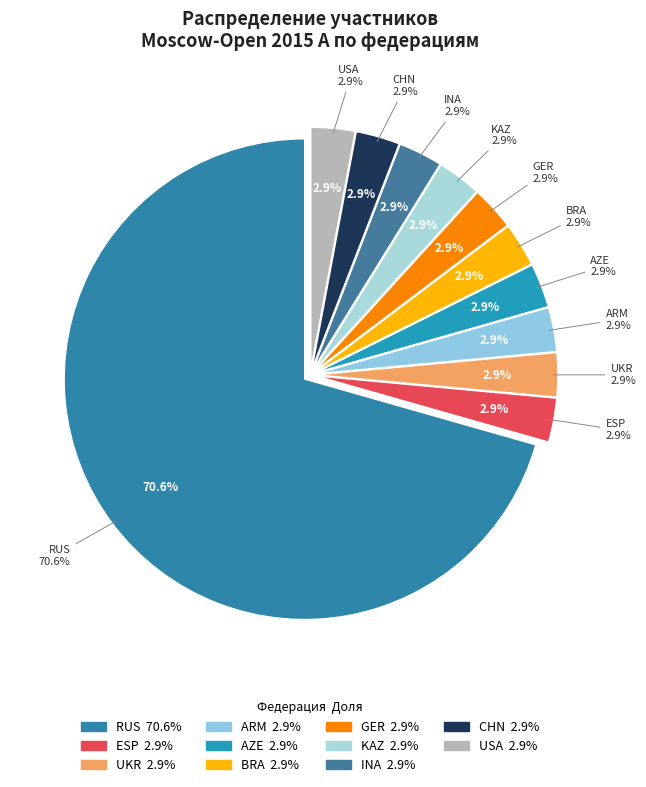

Do BRA and ESP together represent more than half of the pie?

No